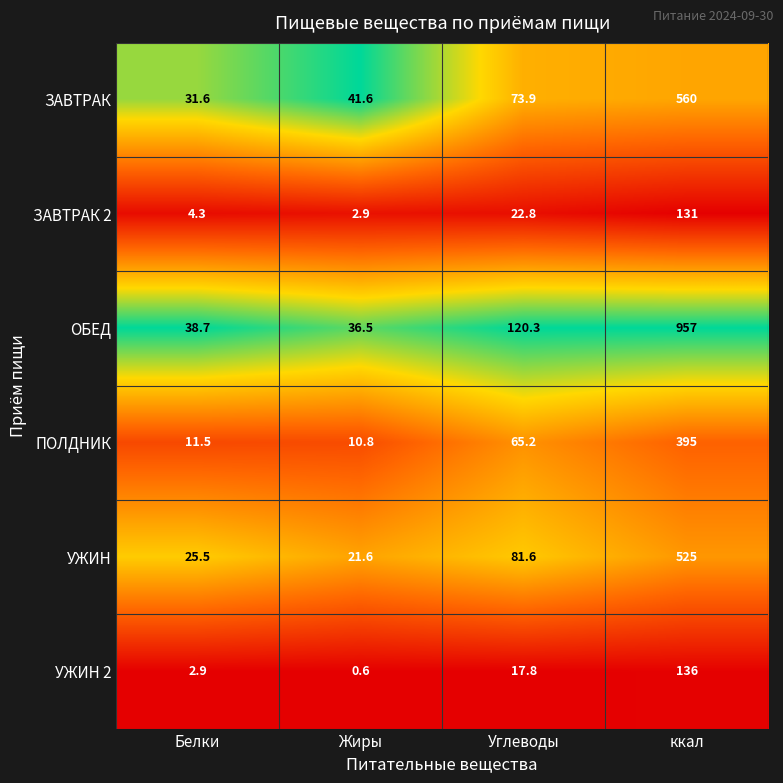

What is the spread (max minus min) of values at ккал?

826.0